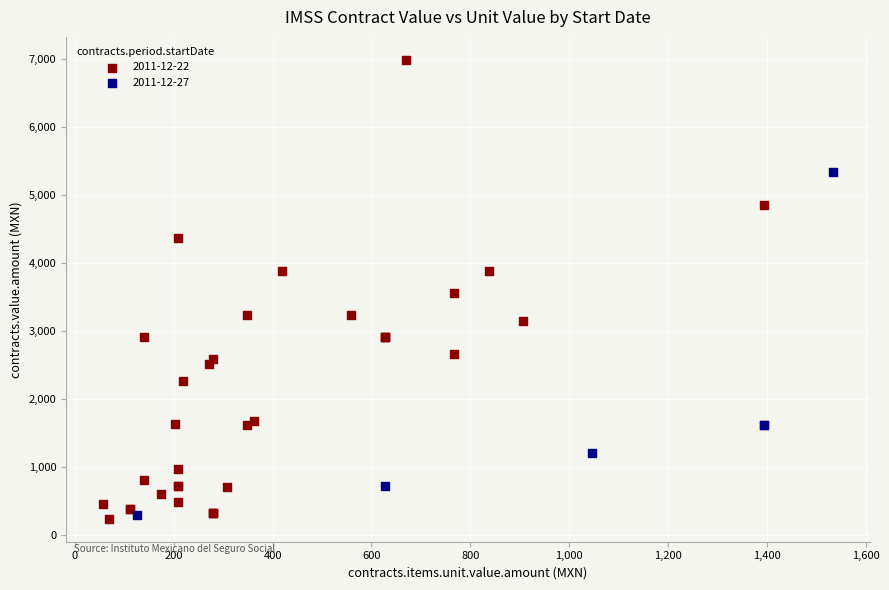

Which series has the largest Y range (max minus min)?

2011-12-22